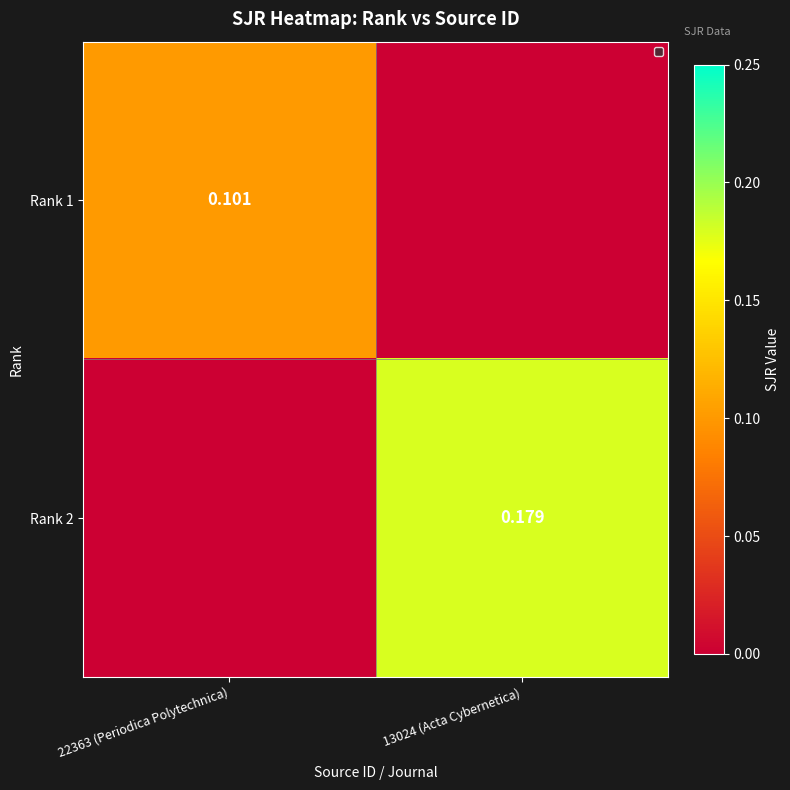

List the labels in order of Rank 1 value, smallest first.

13024 (Acta Cybernetica), 22363 (Periodica Polytechnica)